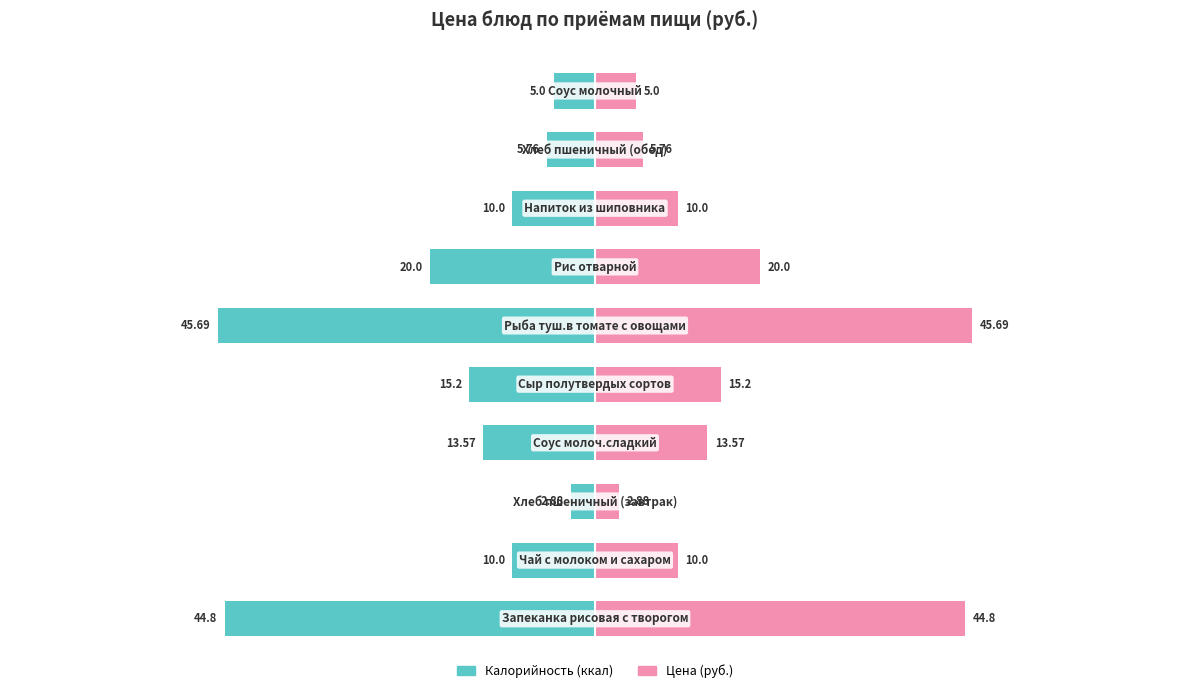

What is the difference between the maximum and minimum values in the Цена (руб.) series?

42.8